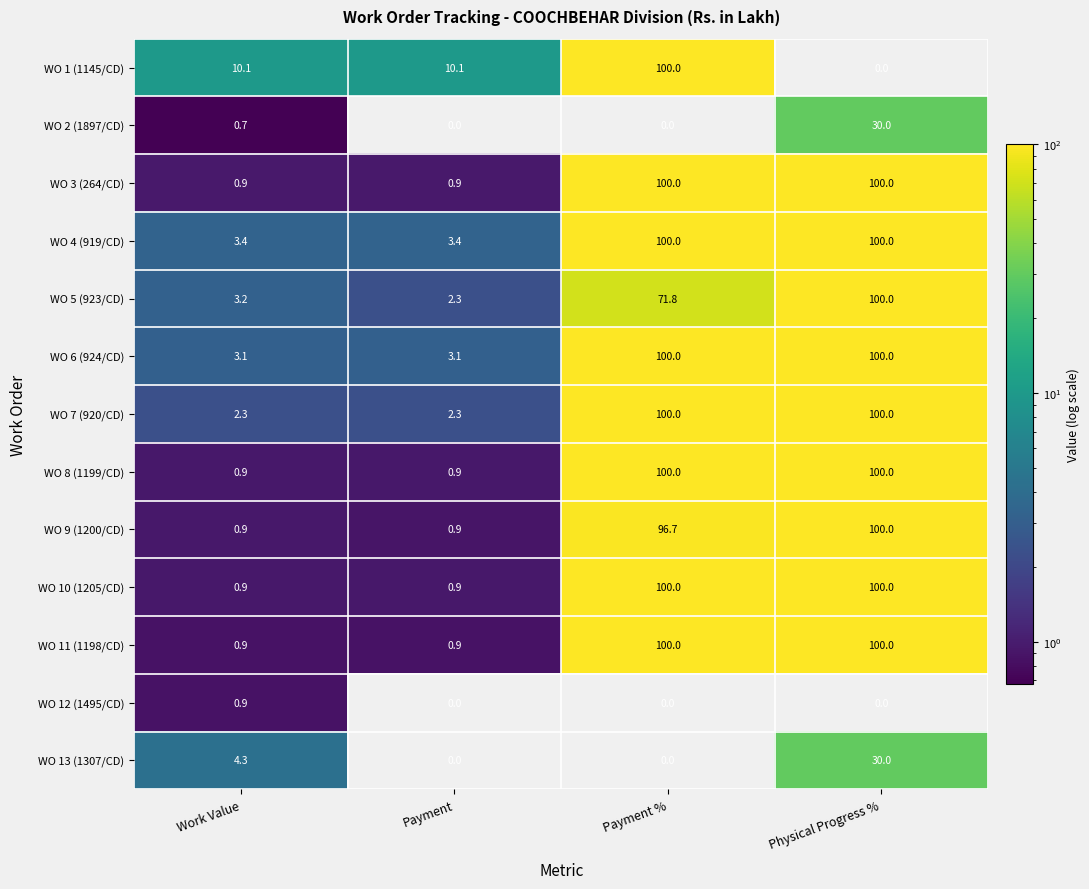

What is the average value of the WO 9 (1200/CD) series?

49.6